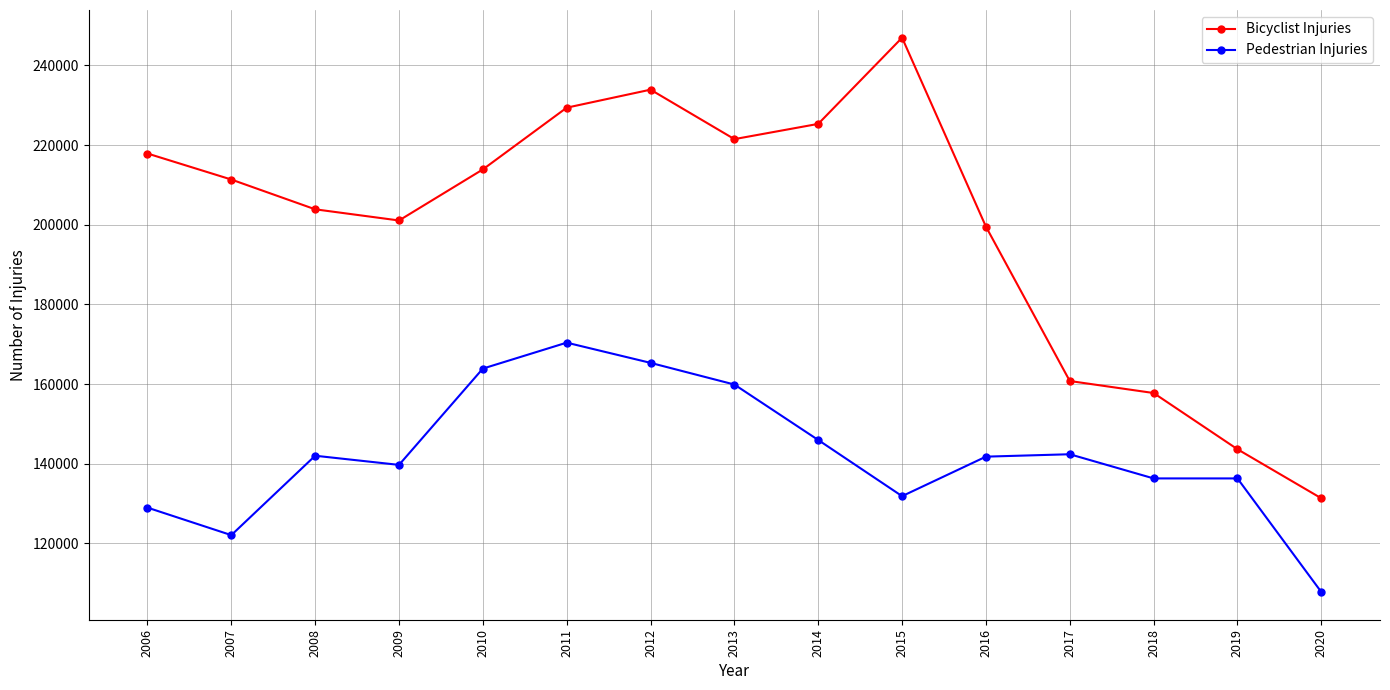

True or false: Bicyclist Injuries and Pedestrian Injuries cross at least once.

False